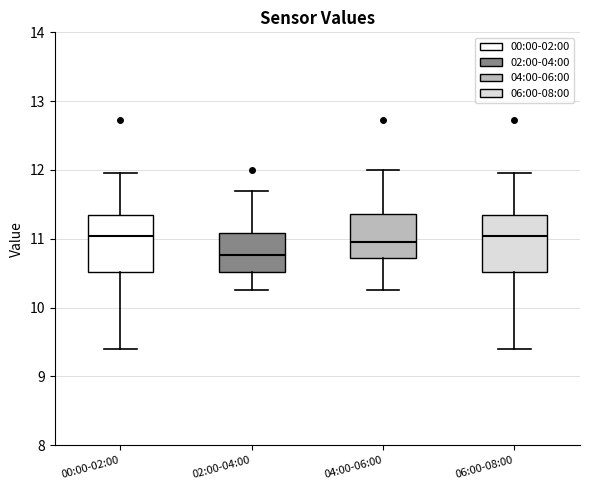

Where does the median line of the box for 04:00-06:00 sit on the y-axis? The values are not printed on the chart, so give them approximately, as read against the axis.

11.0